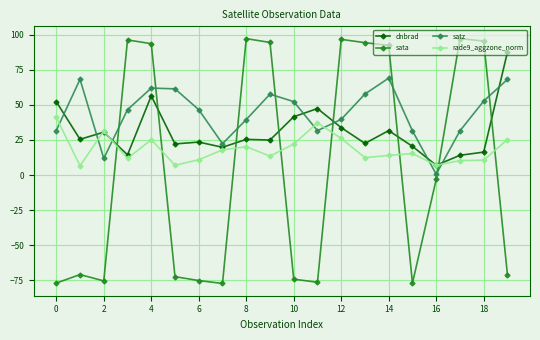

What is the value of the sata point at the 18th from the left?

97.2